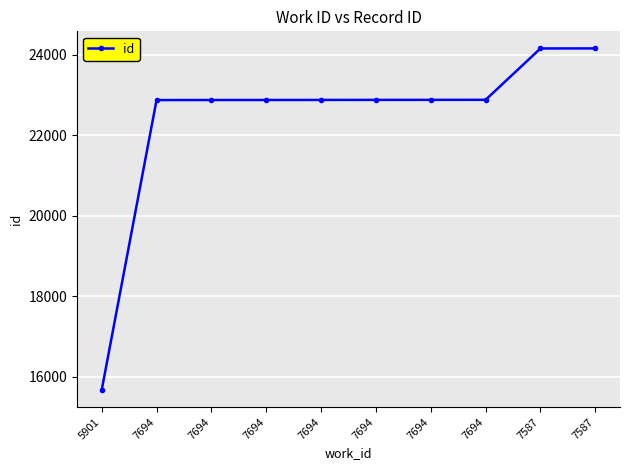

How many lines are shown in the chart?

1